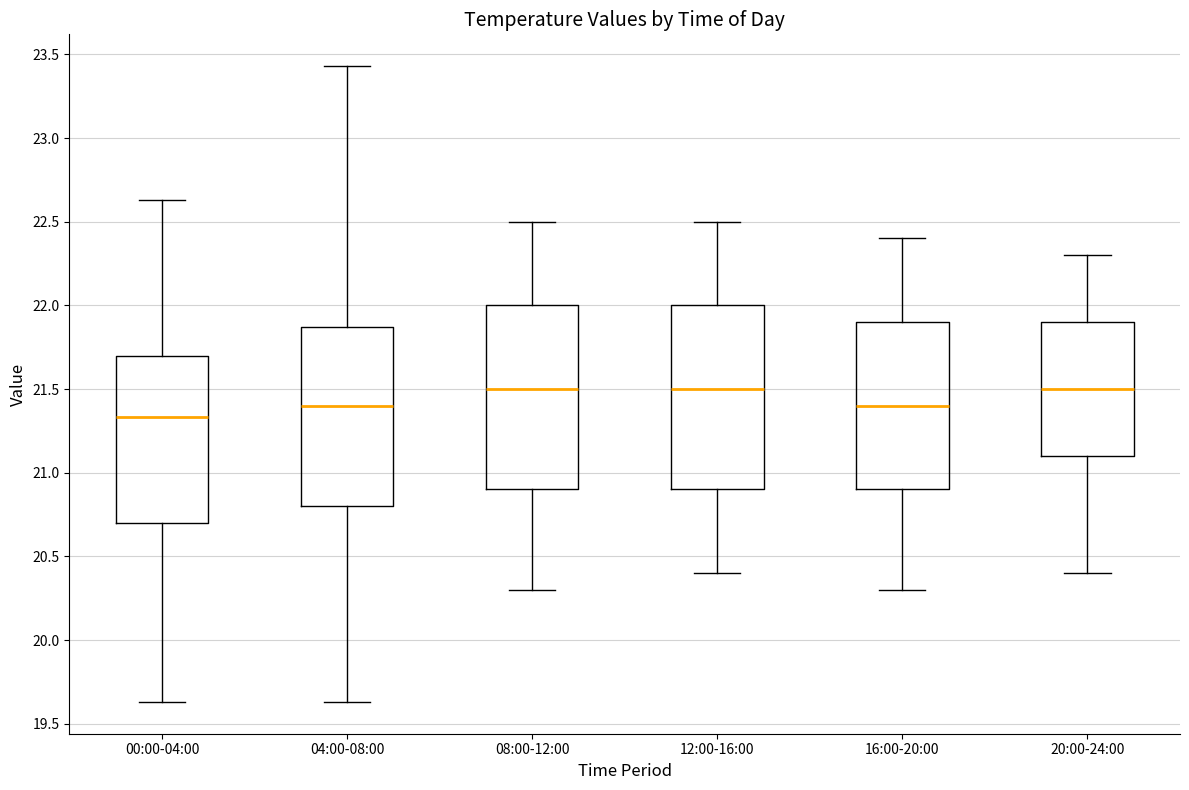

Reading left to right, transcribe this box plot: for each box, give where its median line is, the range the box spans, and where its two whiskers end, as read against the y-axis. The values are not printed on the chart, so give them approximately, as read against the axis.

00:00-04:00: median 21.35, box 20.70 to 21.70, whiskers 19.65 to 22.65
04:00-08:00: median 21.40, box 20.80 to 21.85, whiskers 19.65 to 23.45
08:00-12:00: median 21.50, box 20.90 to 22.00, whiskers 20.30 to 22.50
12:00-16:00: median 21.50, box 20.90 to 22.00, whiskers 20.40 to 22.50
16:00-20:00: median 21.40, box 20.90 to 21.90, whiskers 20.30 to 22.40
20:00-24:00: median 21.50, box 21.10 to 21.90, whiskers 20.40 to 22.30